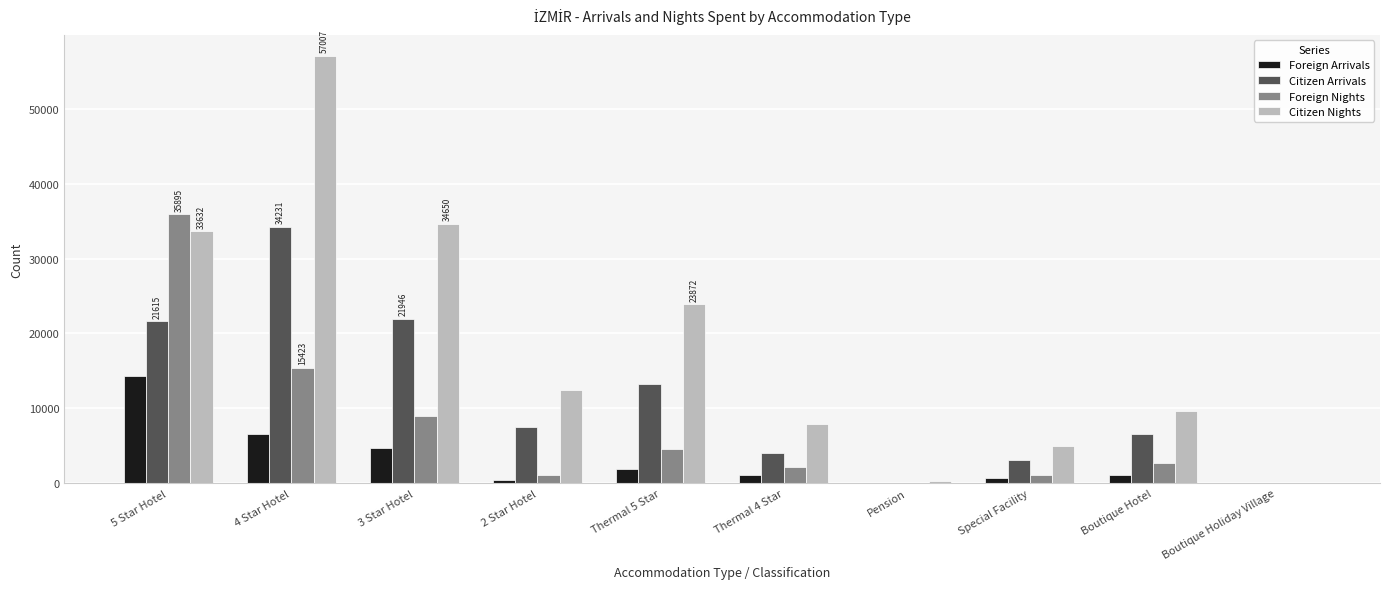

The value of Foreign Arrivals at 3 Star Hotel is 4740. True or false?

True